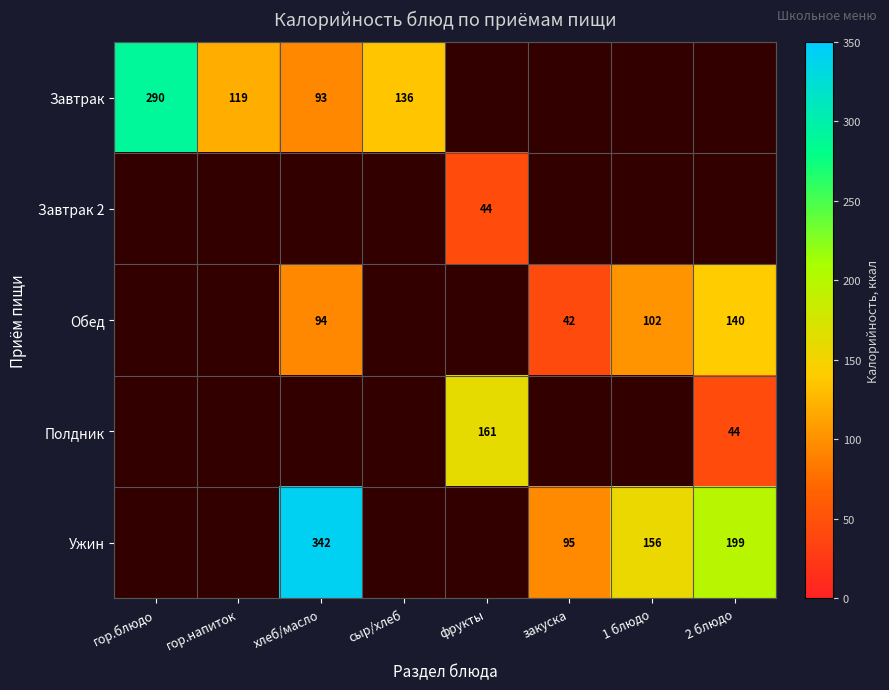

What is the difference between the Ужин values at 1 блюдо and 2 блюдо?

43